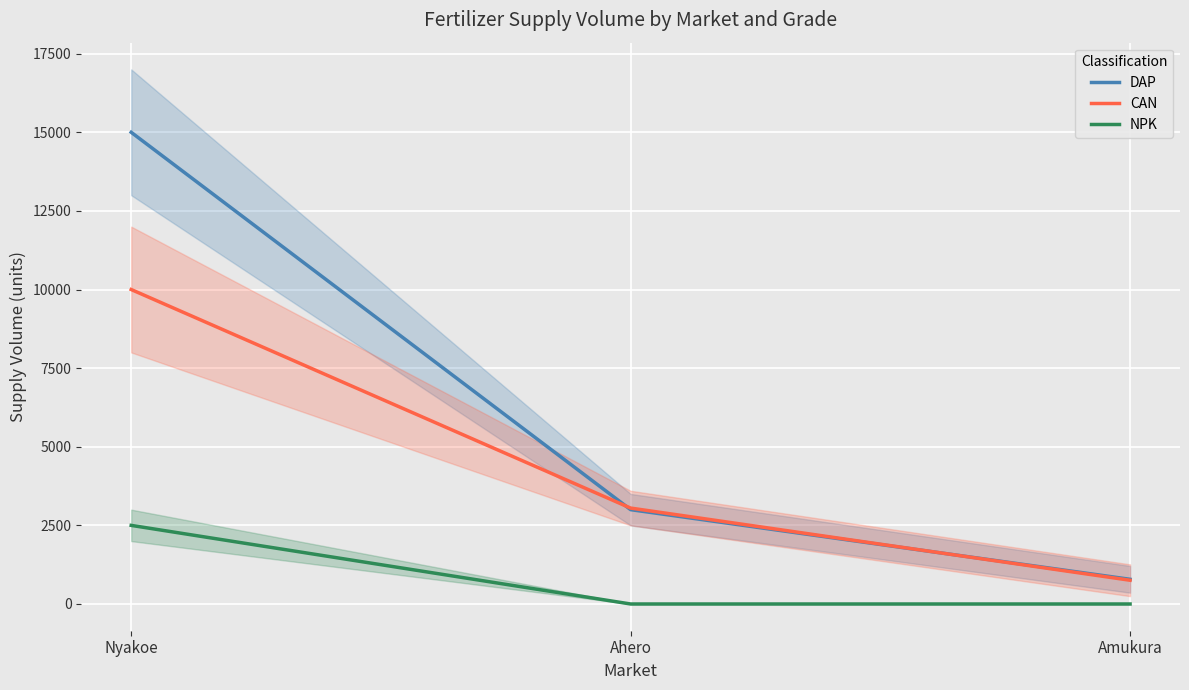

Reading left to right, what are all the values shown in this chart?

DAP: Nyakoe=15000	Ahero=3000	Amukura=785
CAN: Nyakoe=10000	Ahero=3050	Amukura=755
NPK: Nyakoe=2500	Ahero=0	Amukura=0